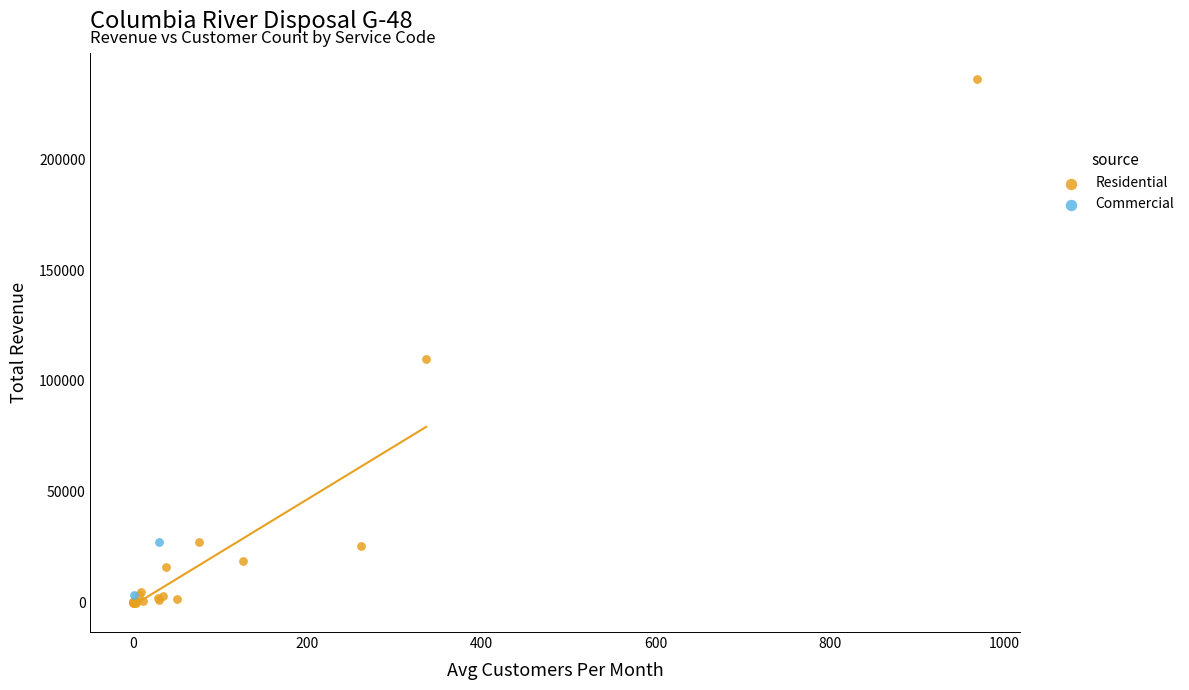

Which series reaches the minimum Y coordinate?

Residential